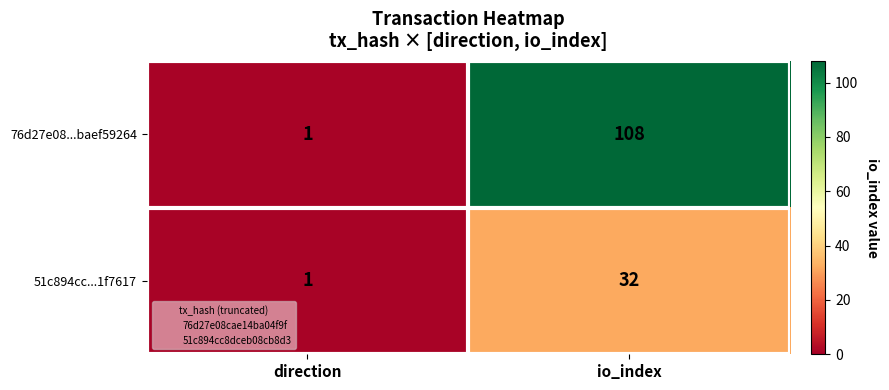

At which label does 76d27e08...baef59264 reach its minimum?

direction